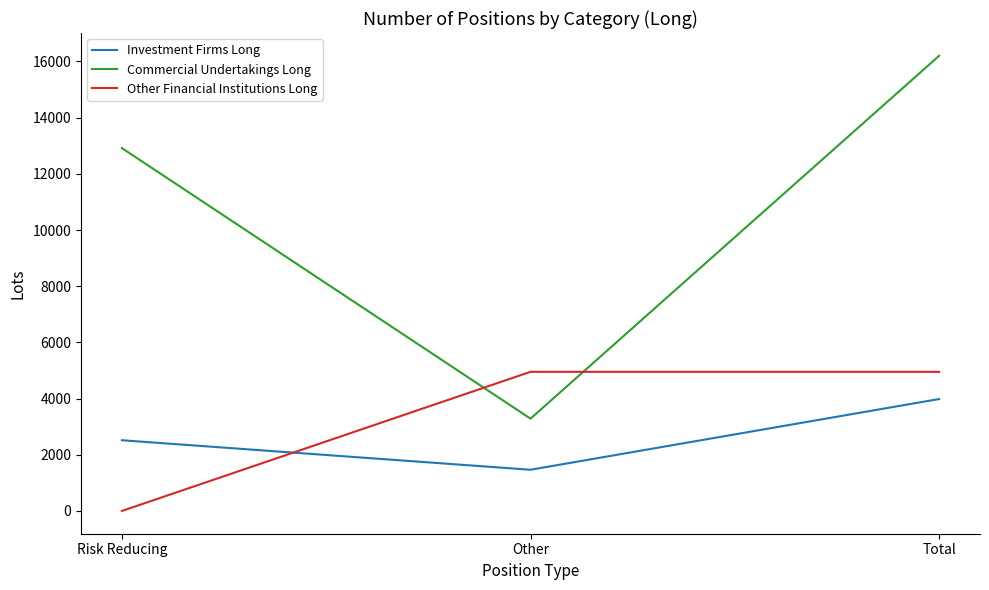

Which series has the largest total across all categories?

Commercial Undertakings Long